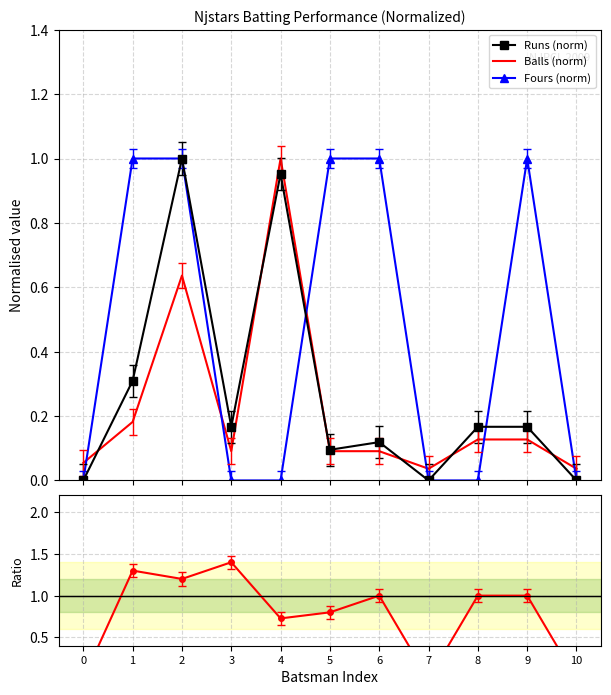

True or false: Fours (norm) has more than 0 points higher than both neighbors.

True